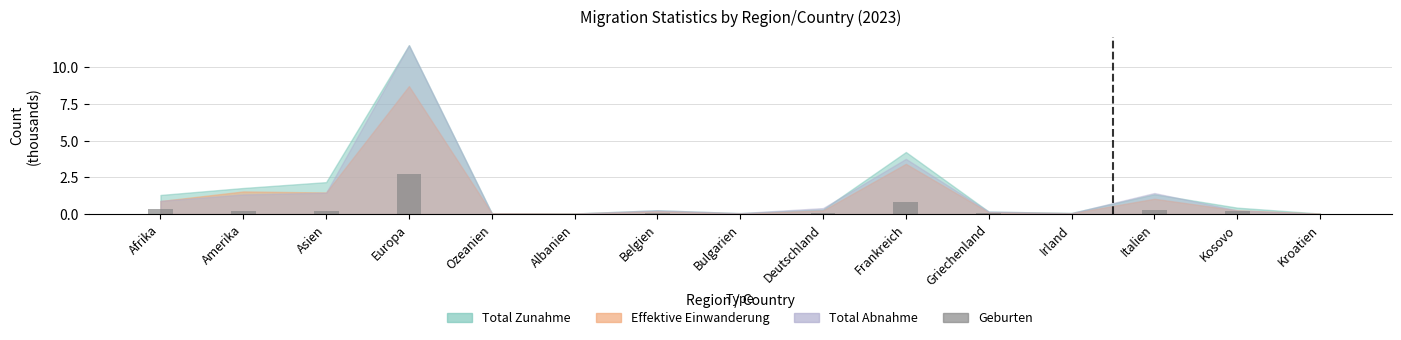

What is the sum of all values?

5.0